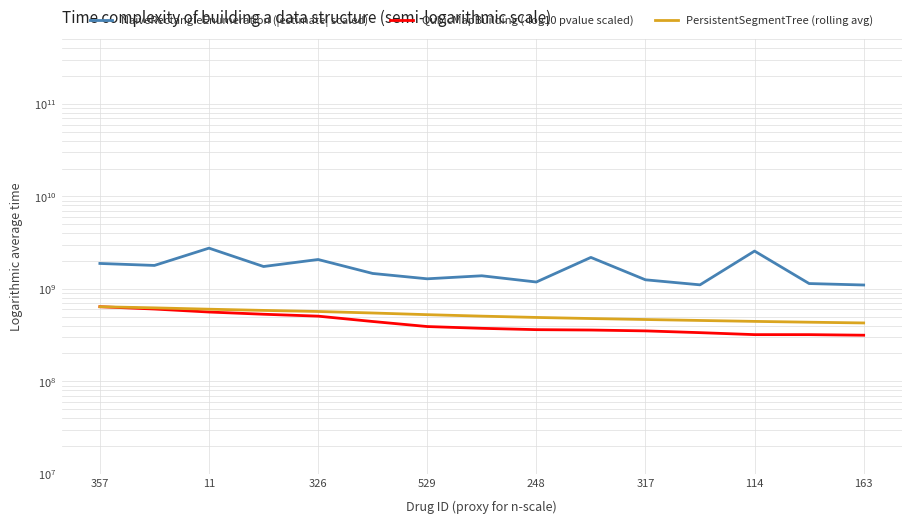

True or false: PersistentSegmentTree (rolling avg) and QubicMapBuilding (-log10 pvalue scaled) cross at least once.

False